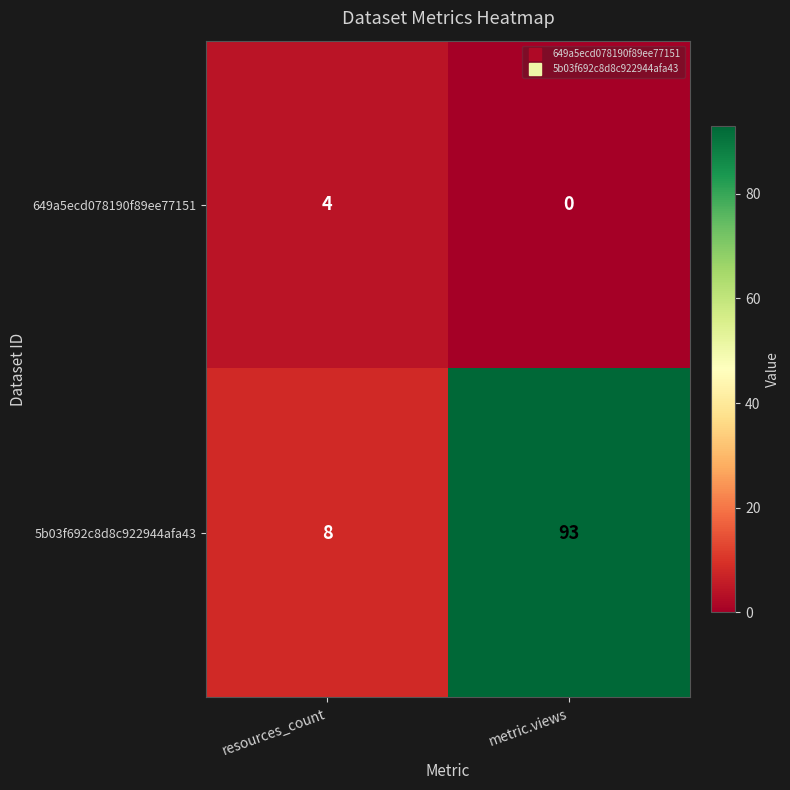

Is it true that 649a5ecd078190f89ee77151 equals 4 at resources_count?

True